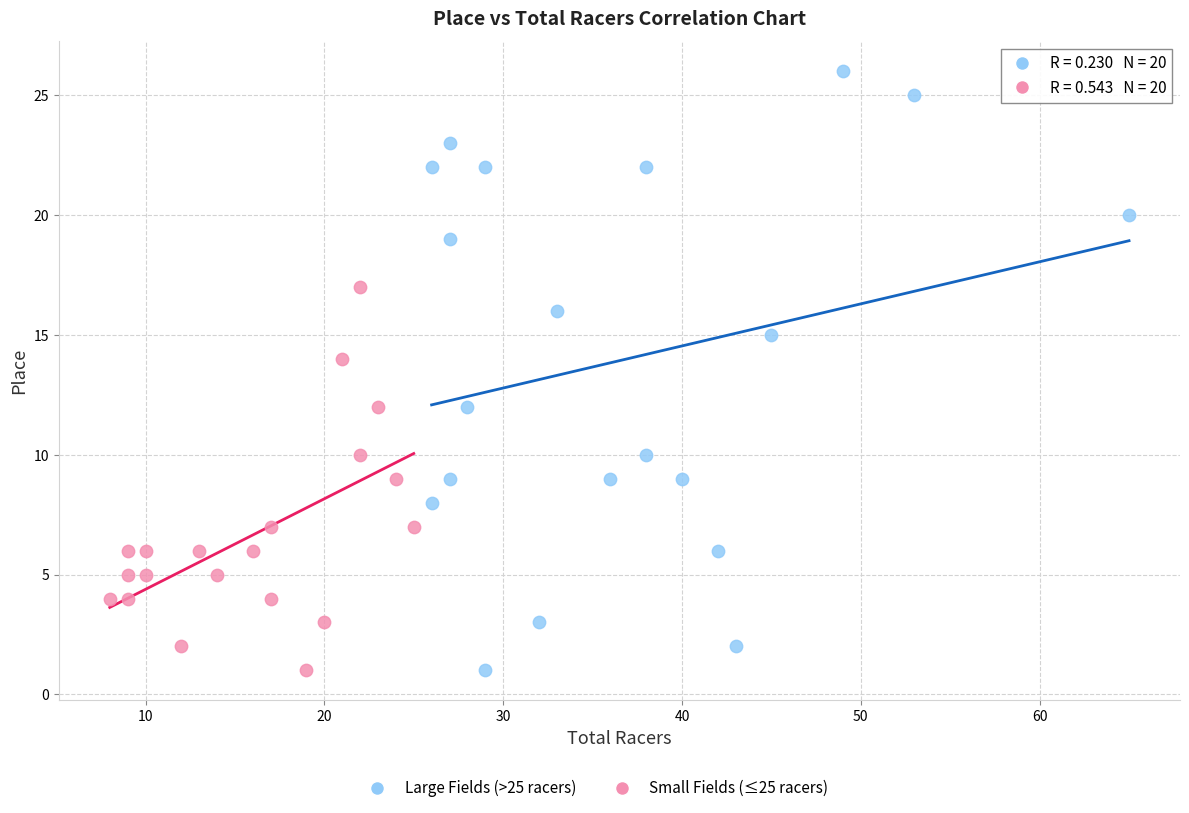

Which series reaches the maximum Y coordinate?

Large Fields (>25 racers)